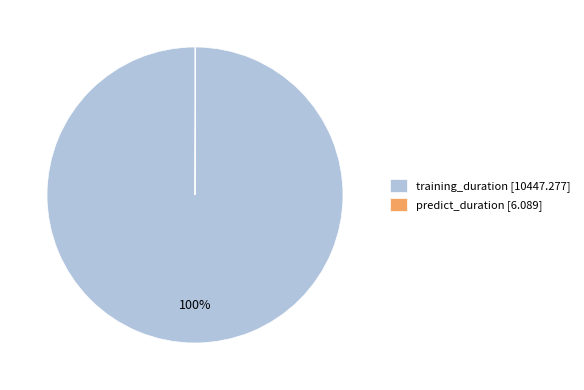

The training_duration [10447.277] slice represents 100% of the pie. True or false?

True